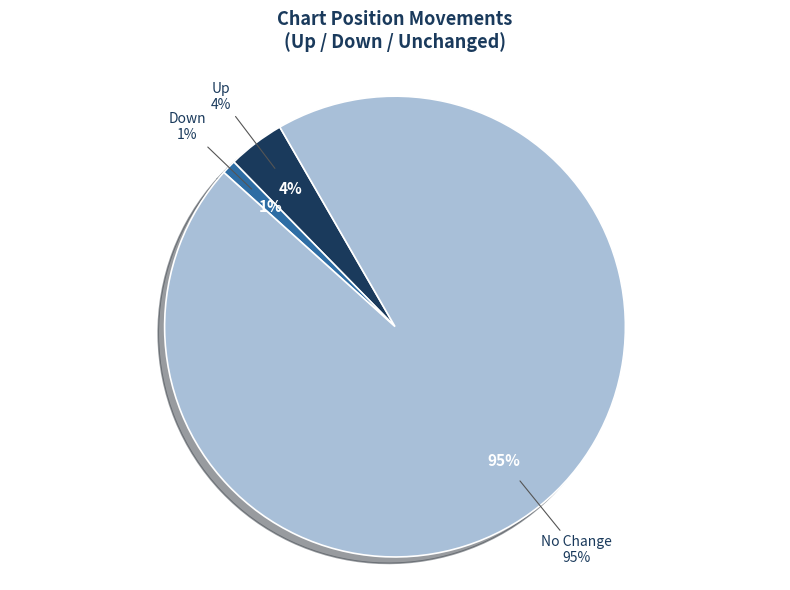

What percentage is the - slice, to the nearest percent?

95%